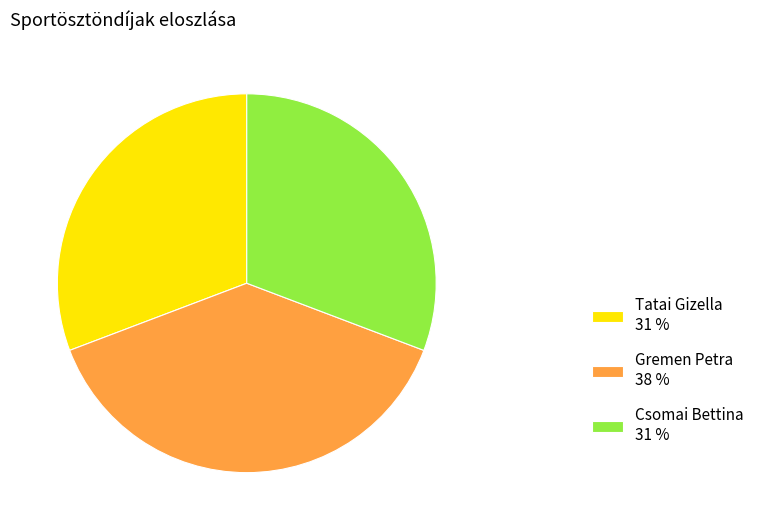

Count the number of slices in the pie.

3